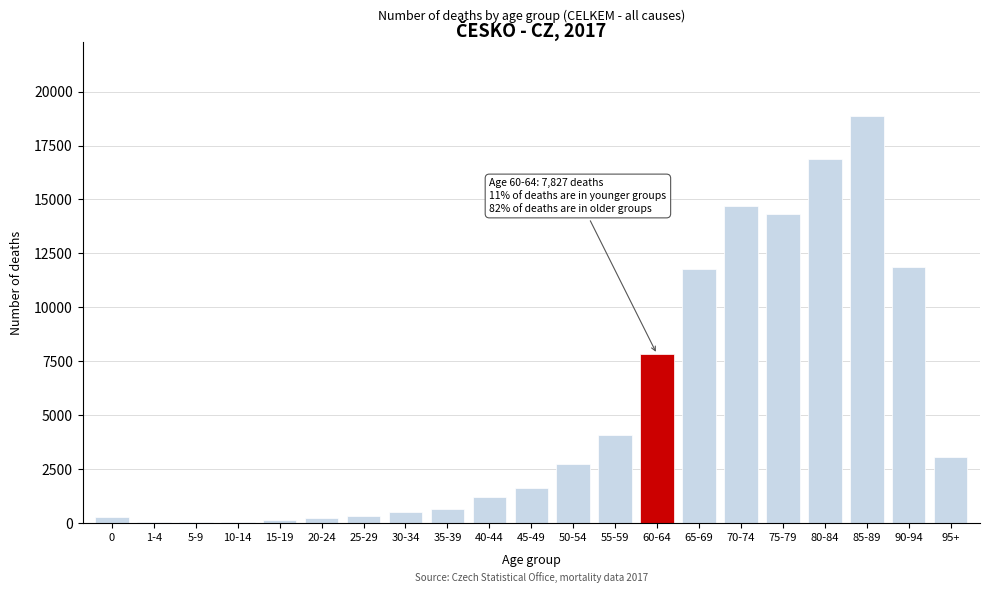

What is the sum of all values?

111443